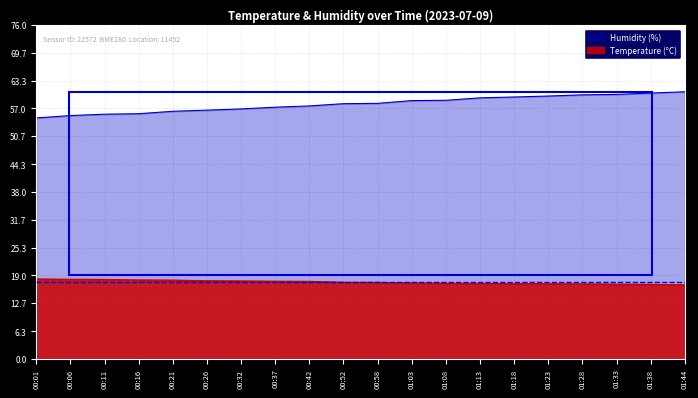

What is the lowest value of the temperature series?

16.9